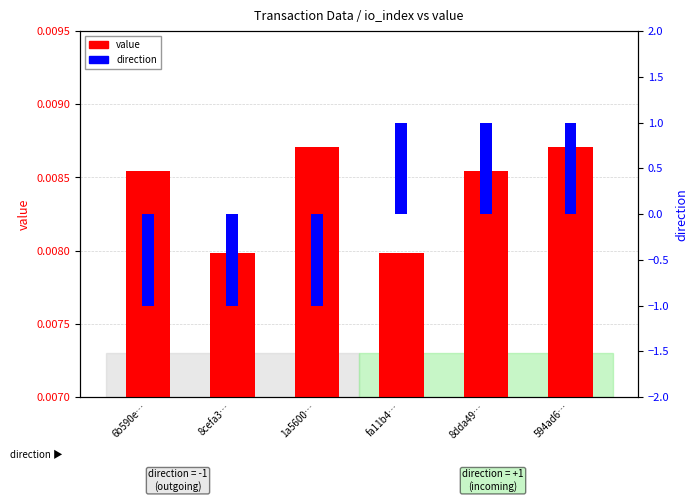

The value of value at 8cefa3… is 0.0. True or false?

False